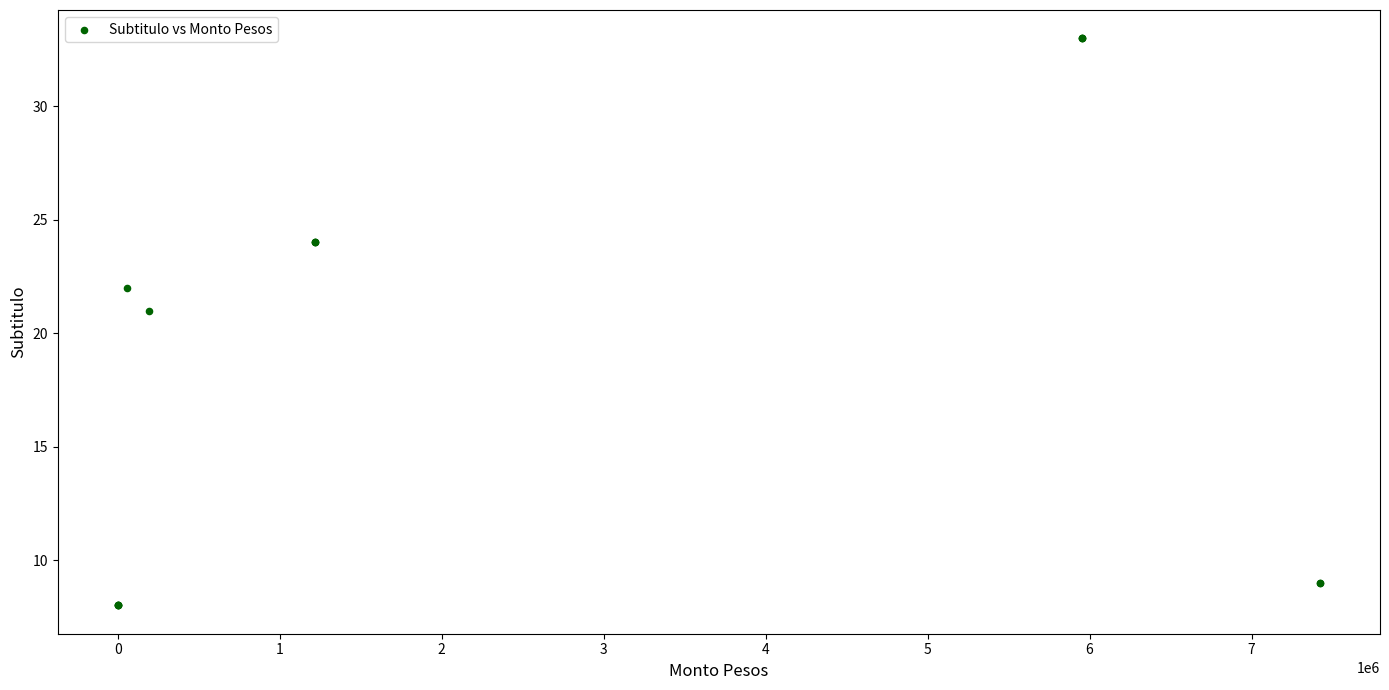

What Y value in the scatter plot is closest to 20?

21